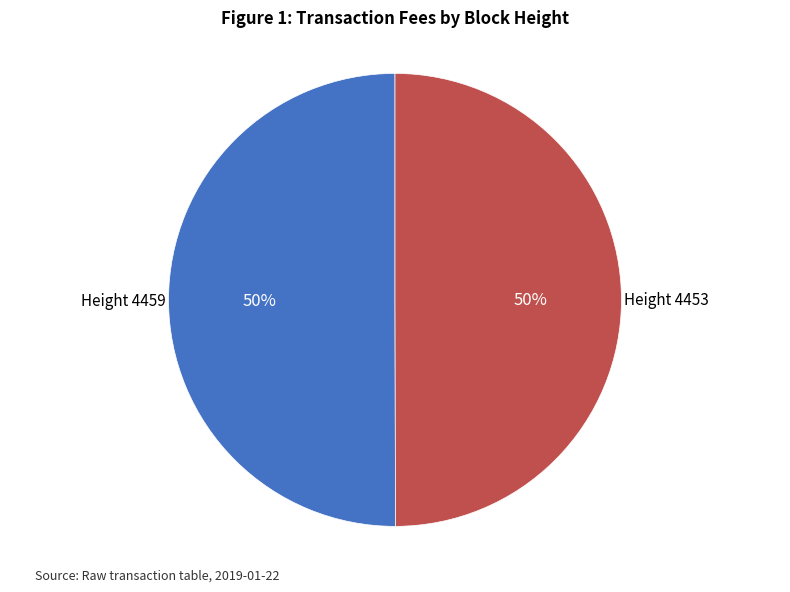

How many slices are in this pie chart?

2